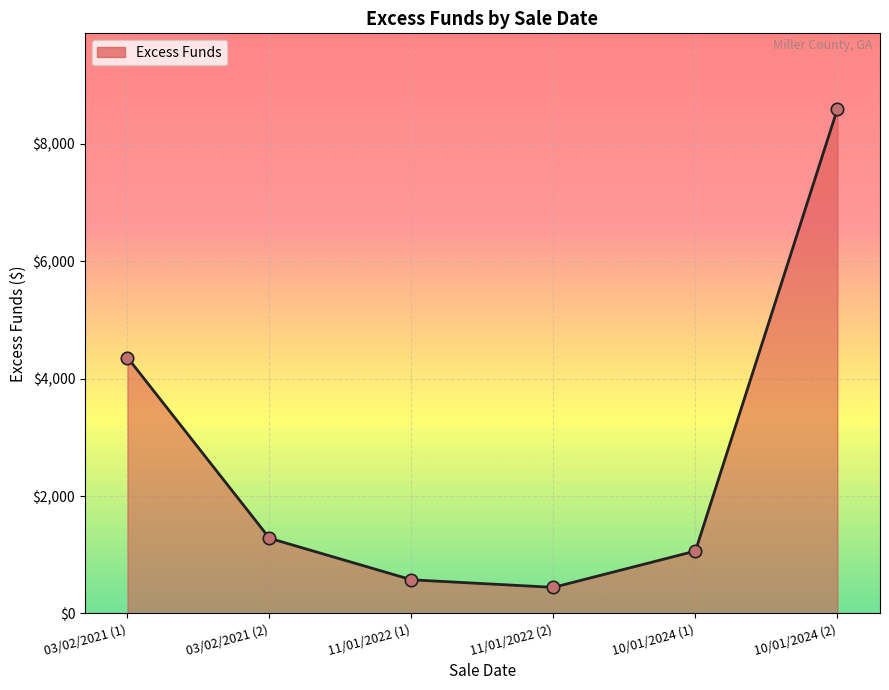

What is the change in value from 10/01/2024 (1) to 10/01/2024 (2)?

+7532.4